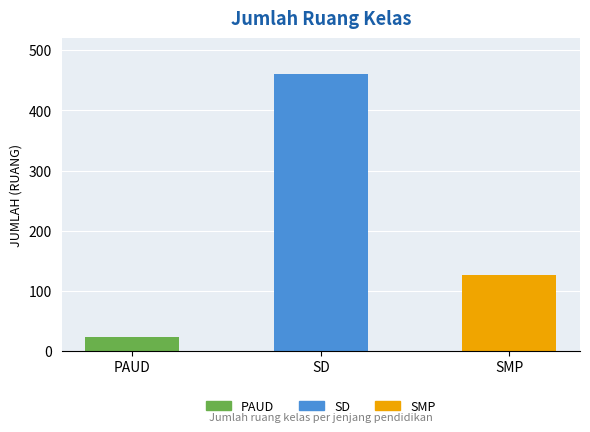

Between PAUD and SD, which is larger?

SD